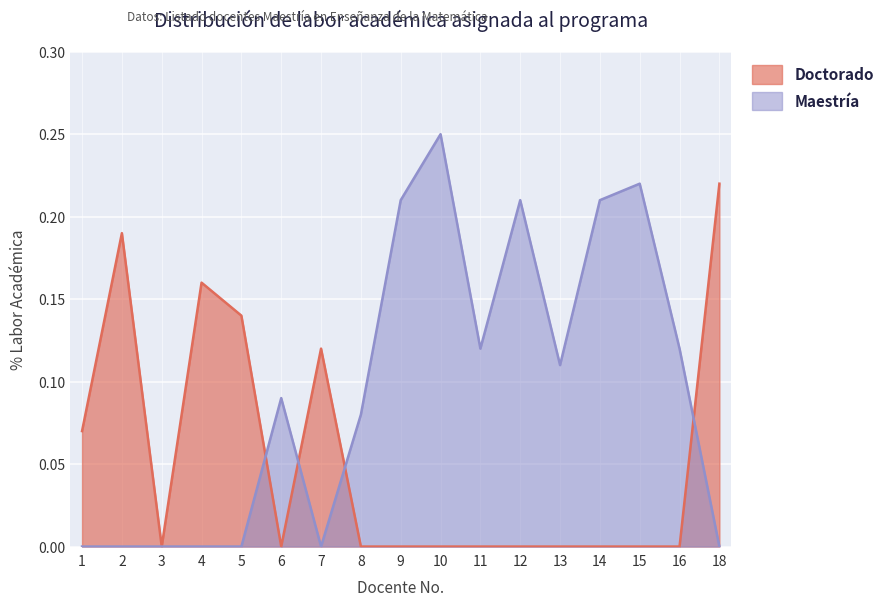

What is the sum of all Maestría values?

1.6